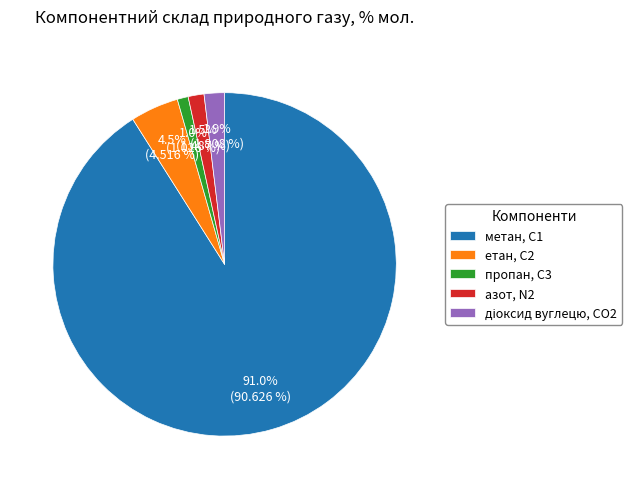

How many slices are in this pie chart?

5